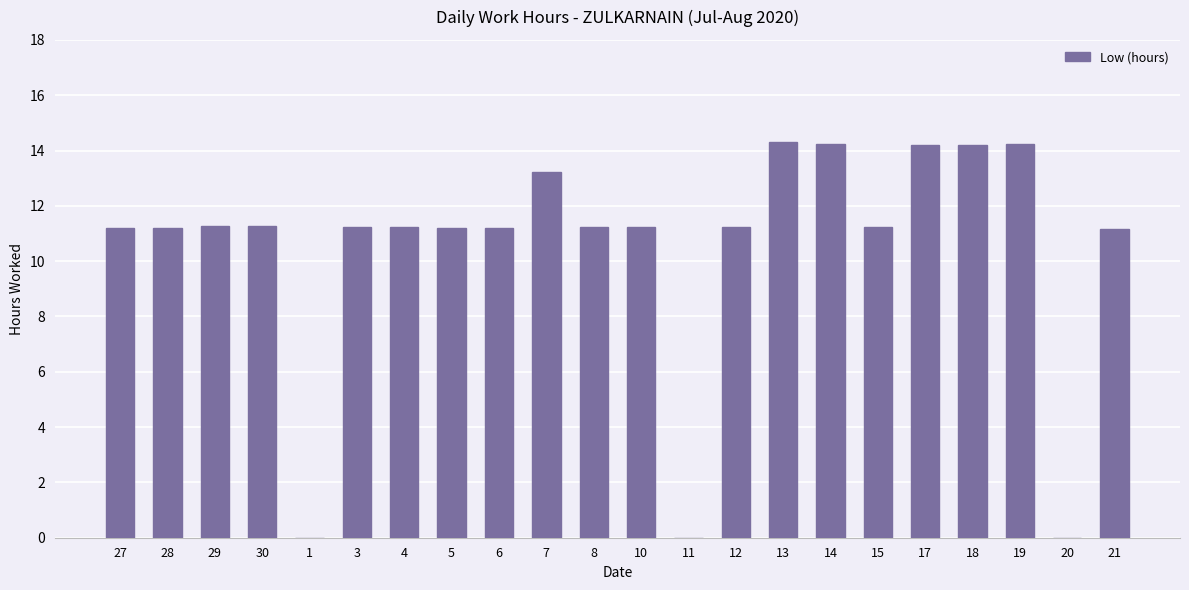

The chart shows a value of 6.8 at 15. True or false?

False